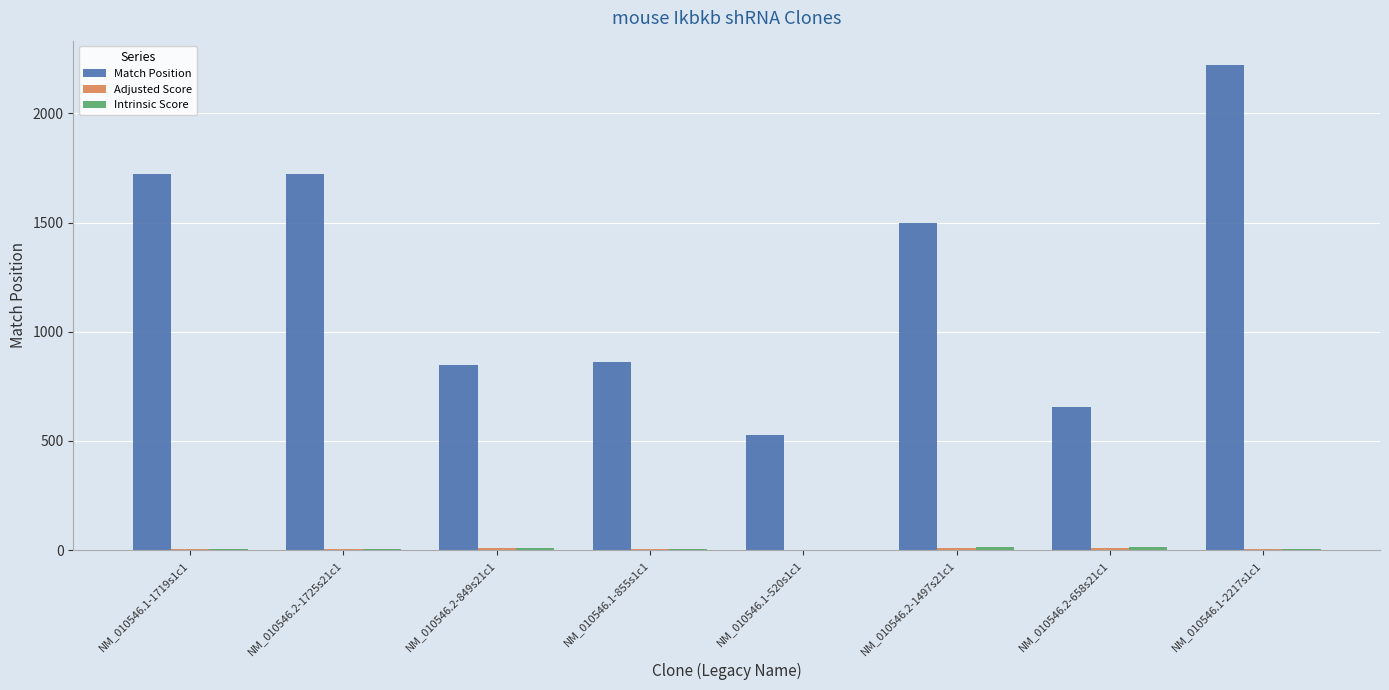

At which category is the sum across all series the highest?

NM_010546.1-2217s1c1